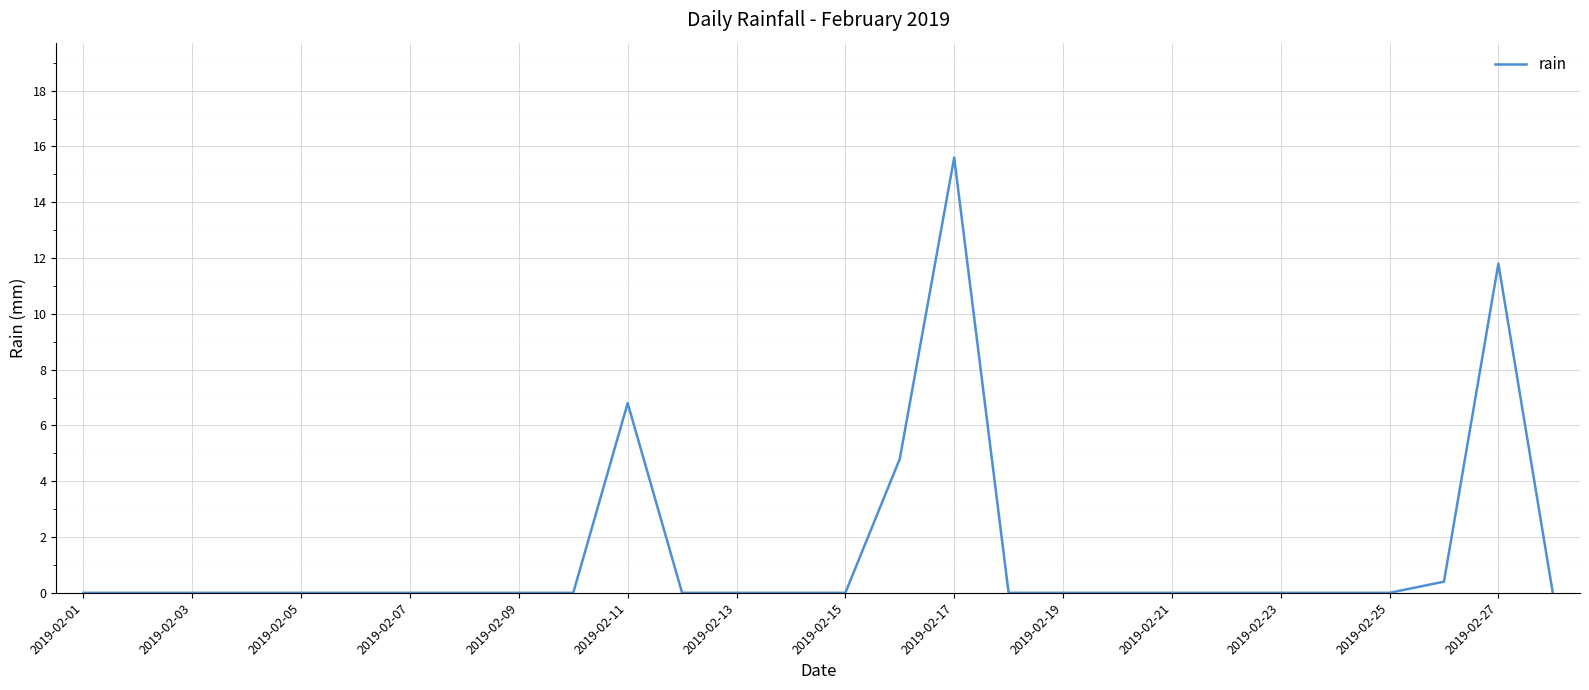

What is the greatest value displayed?

15.6